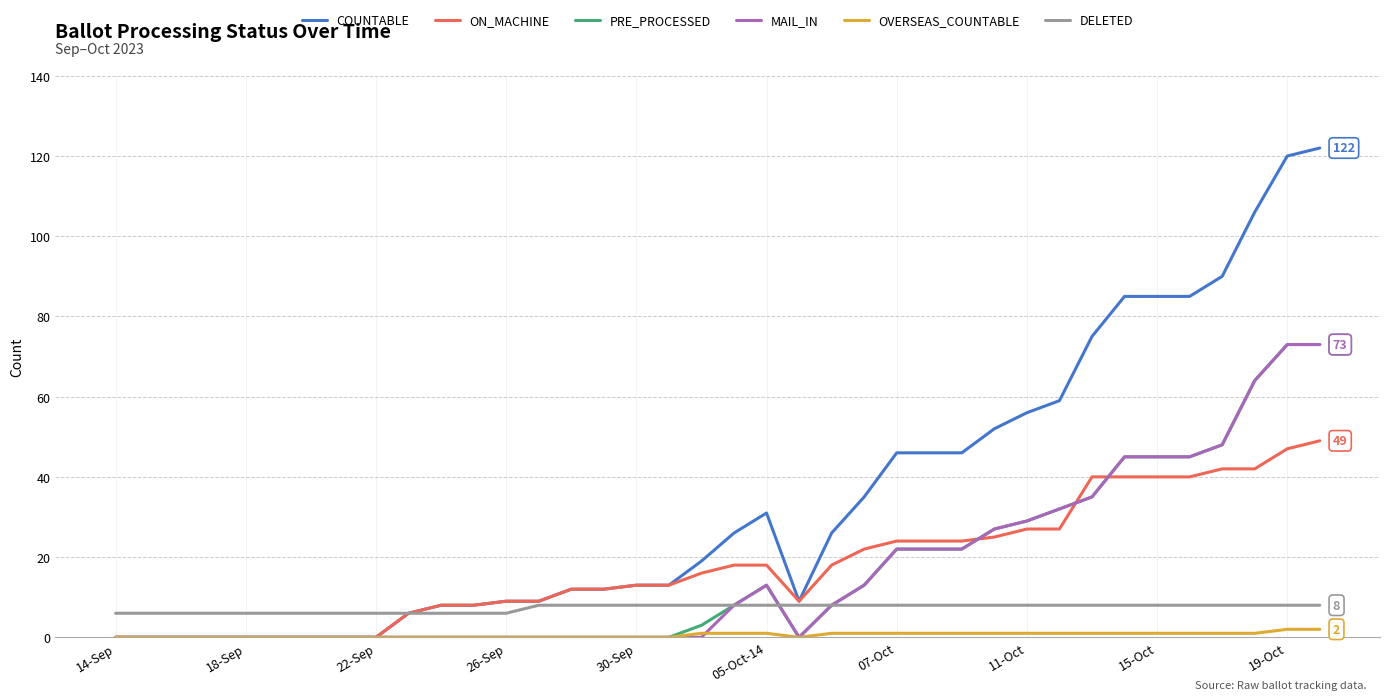

What are all the series names shown in the legend?

COUNTABLE, ON_MACHINE, PRE_PROCESSED, MAIL_IN, OVERSEAS_COUNTABLE, DELETED